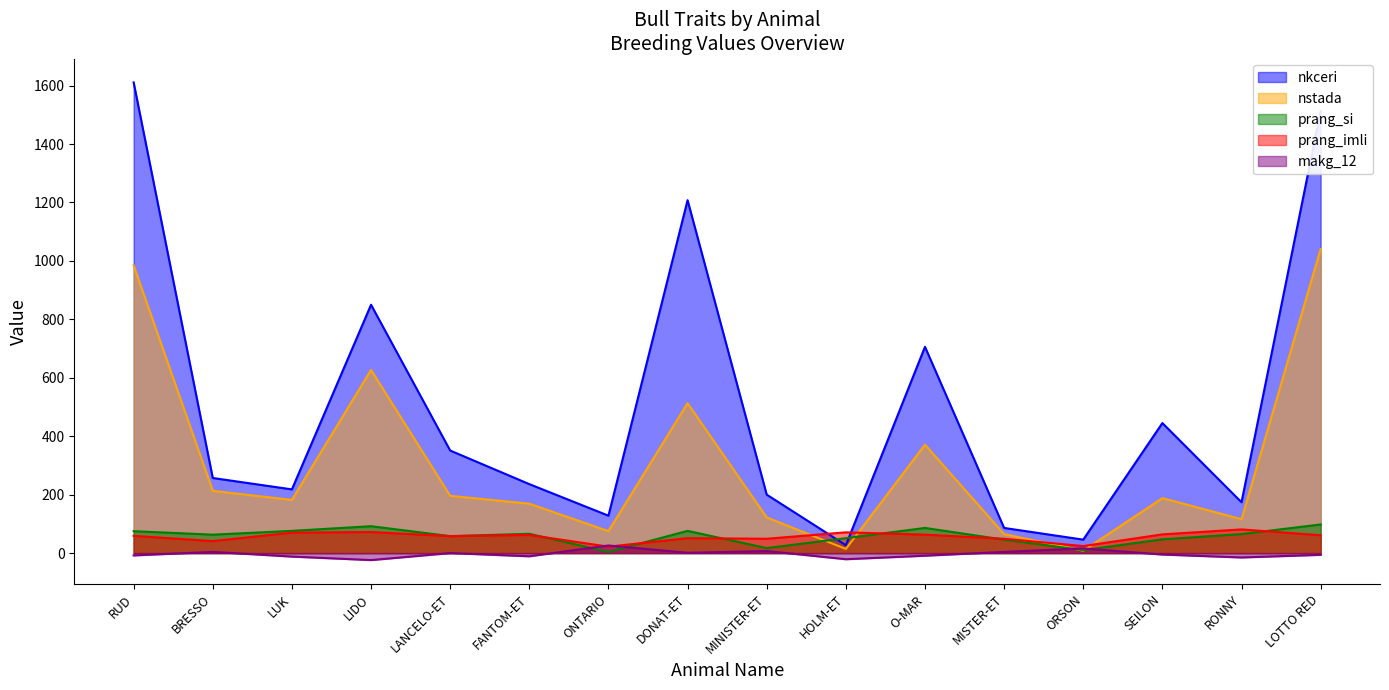

What is the approximate value of prang_imli at RUD?

59